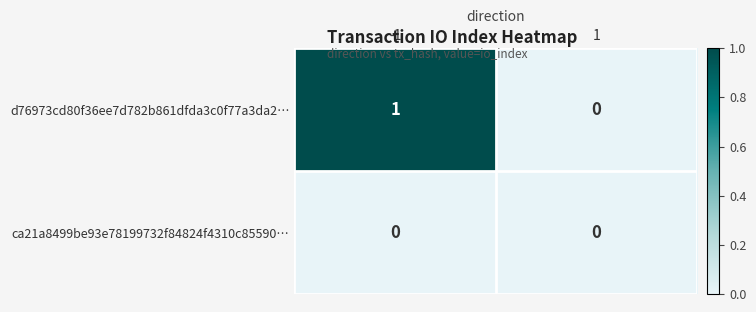

Between -1 and 1, which series saw the biggest shift?

d76973cd80f36ee7d782b861dfda3c0f77a3da2…